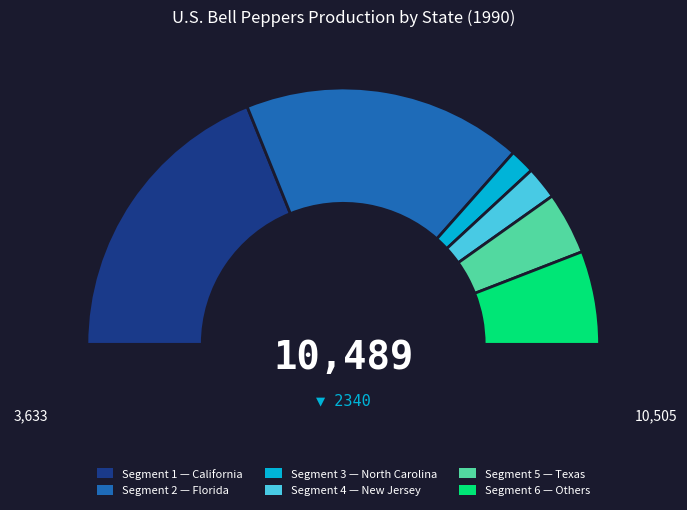

To the nearest percent, what percentage of the pie is North Carolina?

3%